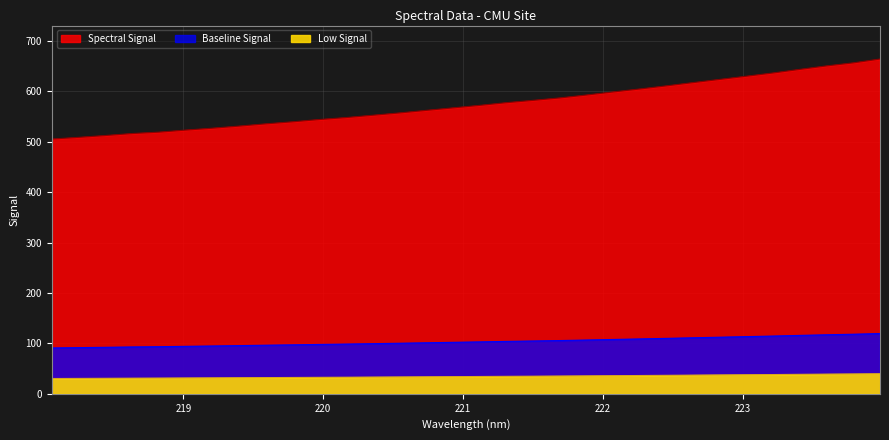

True or false: the data shows 610.7 at 222.4538.

True